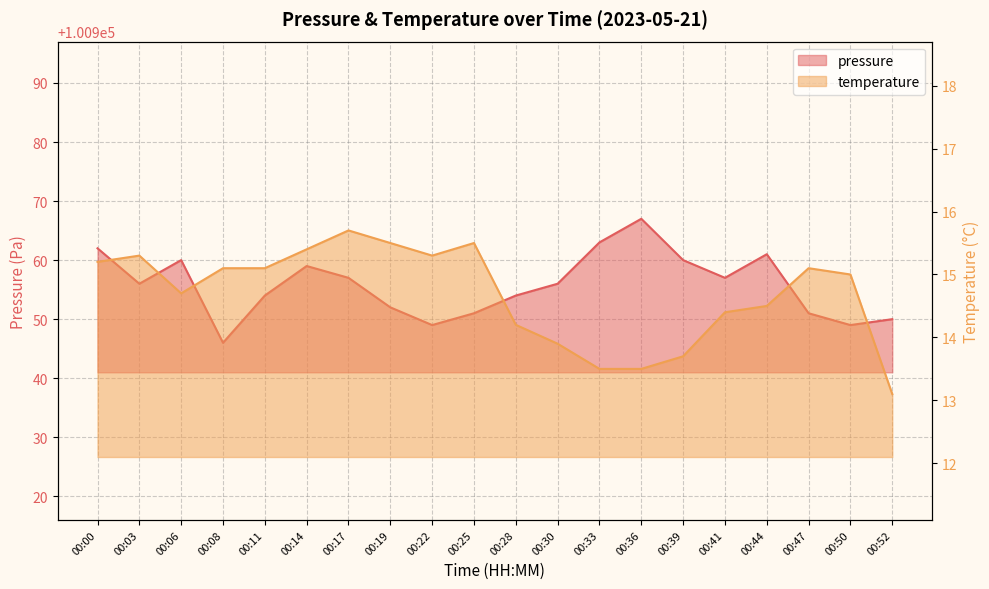

What is the minimum value for temperature?

13.1